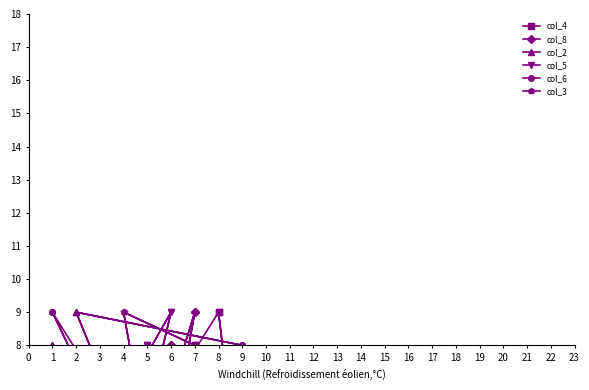

At which category does col_4 reach its first local peak?

7